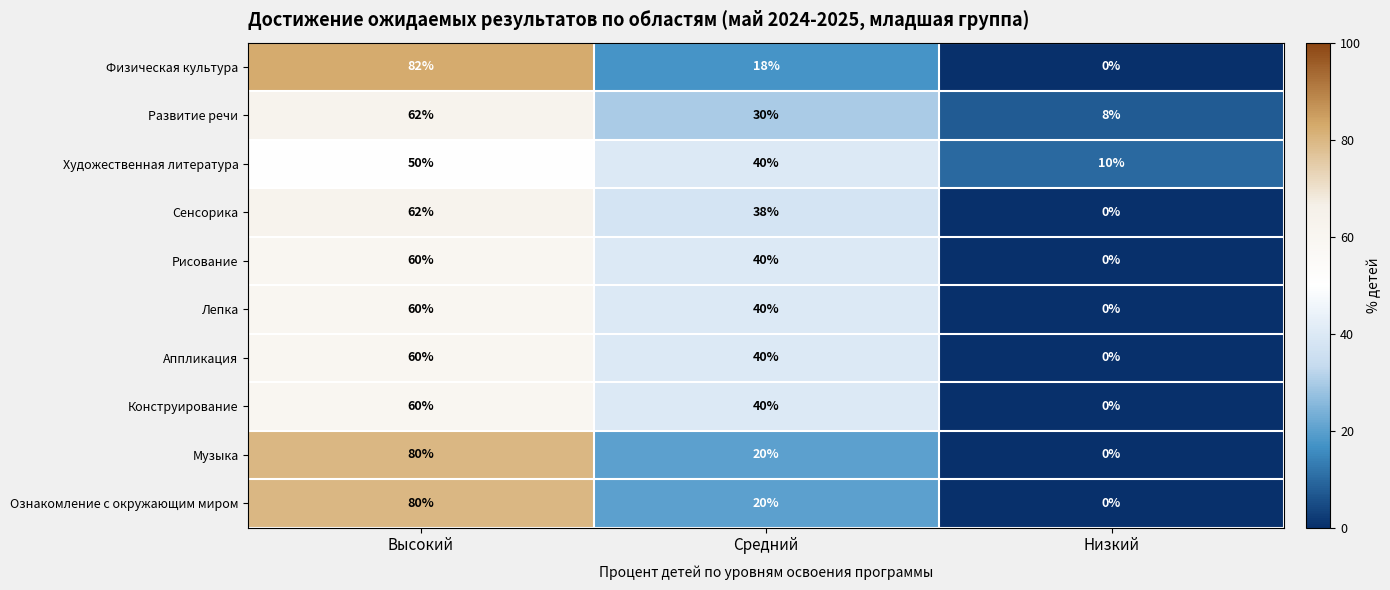

Which category has the lowest value in the Сенсорика series?

Низкий